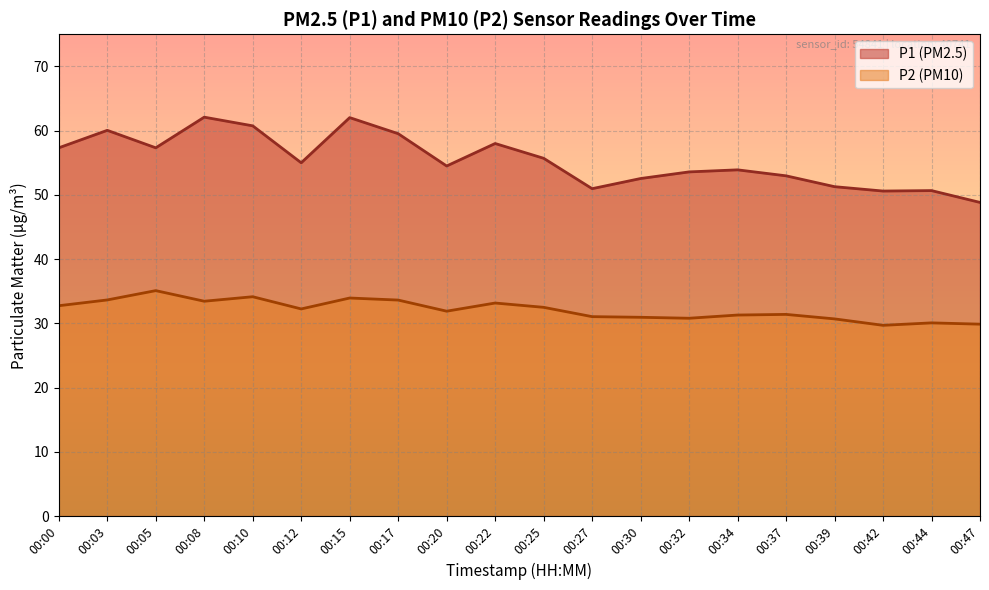

True or false: P1 has a value of 48.8 at 00:47.

True